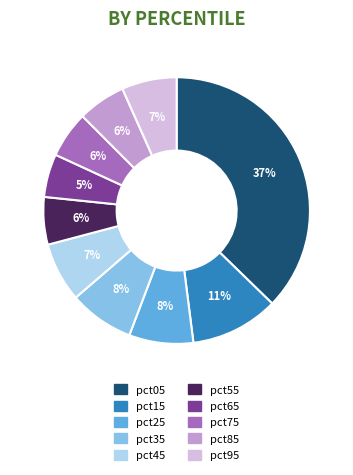

What is the largest slice in the pie chart?

pct05